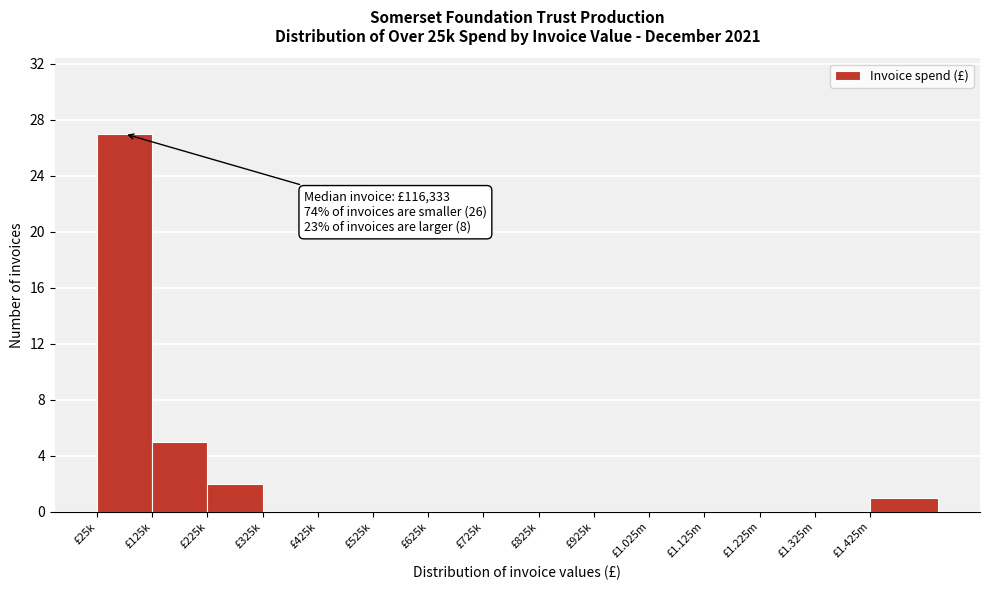

Reading right to left, transcribe all the data shown in this chart.

£1.425m=1	£1.325m=0	£1.225m=0	£1.125m=0	£1.025m=0	£925k=0	£825k=0	£725k=0	£625k=0	£525k=0	£425k=0	£325k=0	£225k=2	£125k=5	£25k=27